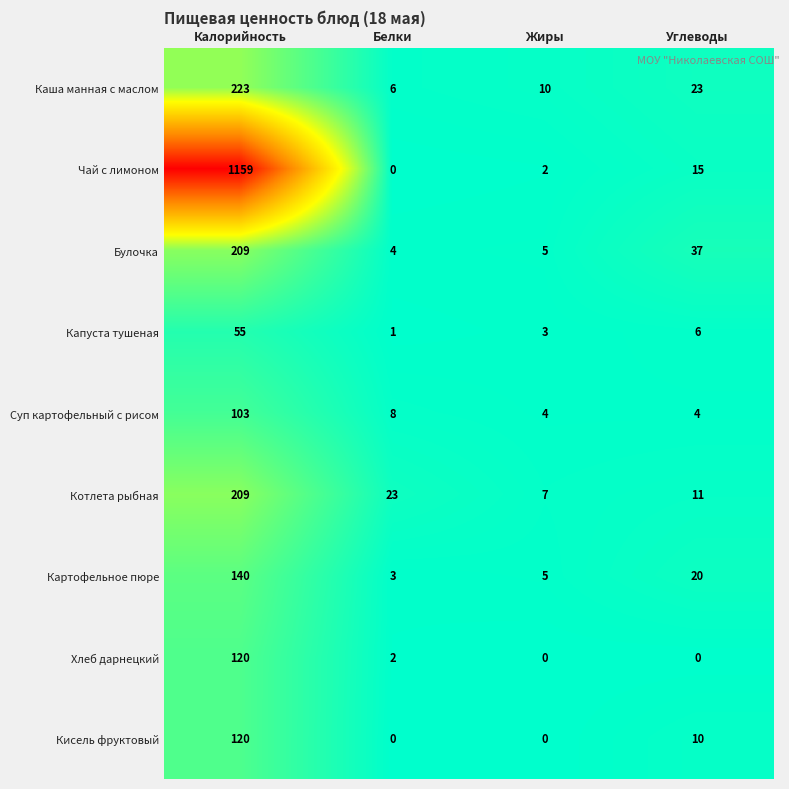

Which series has the largest range (max minus min)?

Чай с лимоном